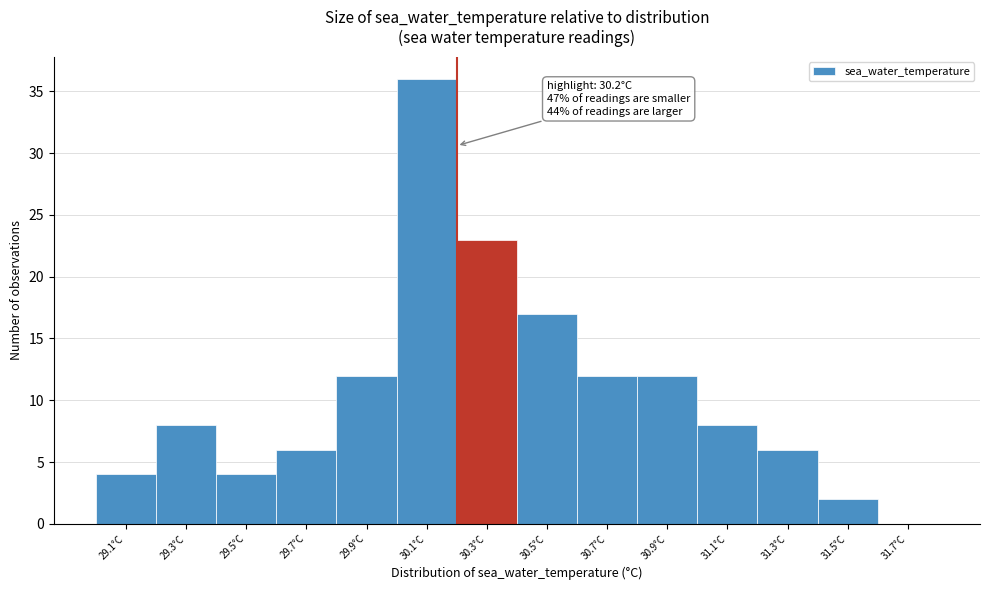

Over which range of the x-axis is the bar tallest?

30.0 to 30.2